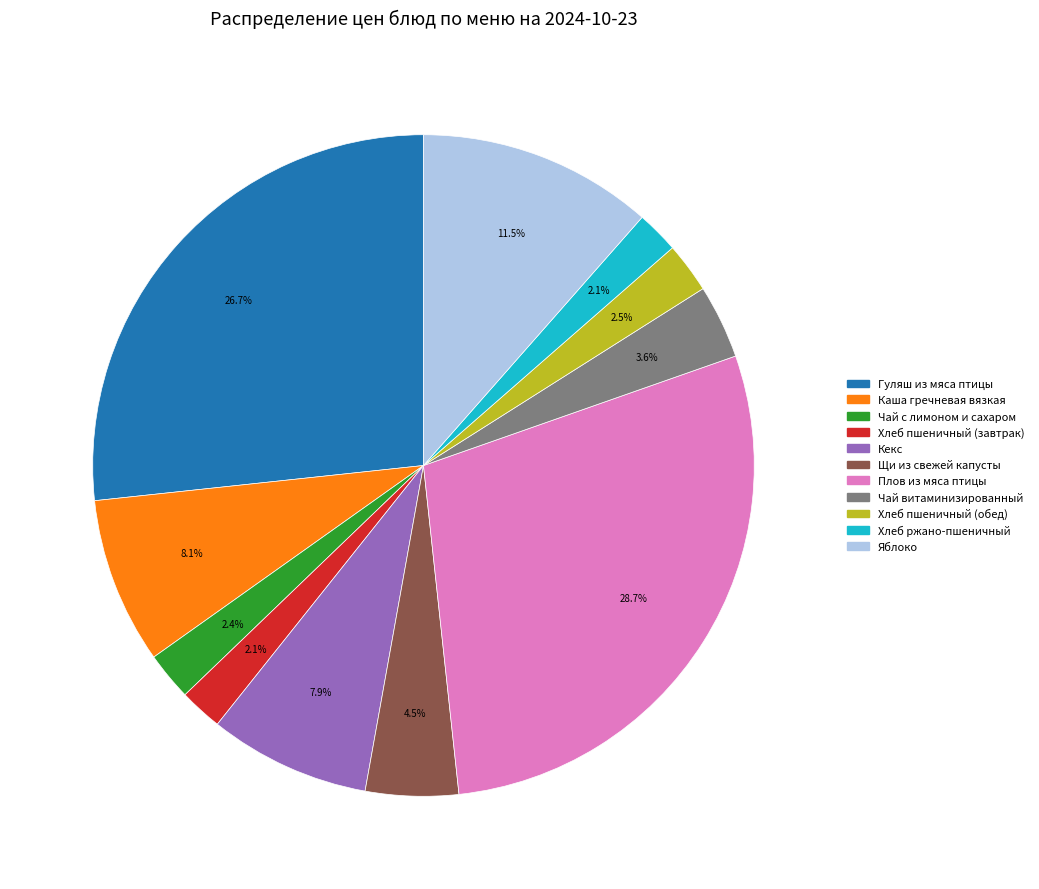

To the nearest percent, what portion does Каша гречневая вязкая represent?

8%